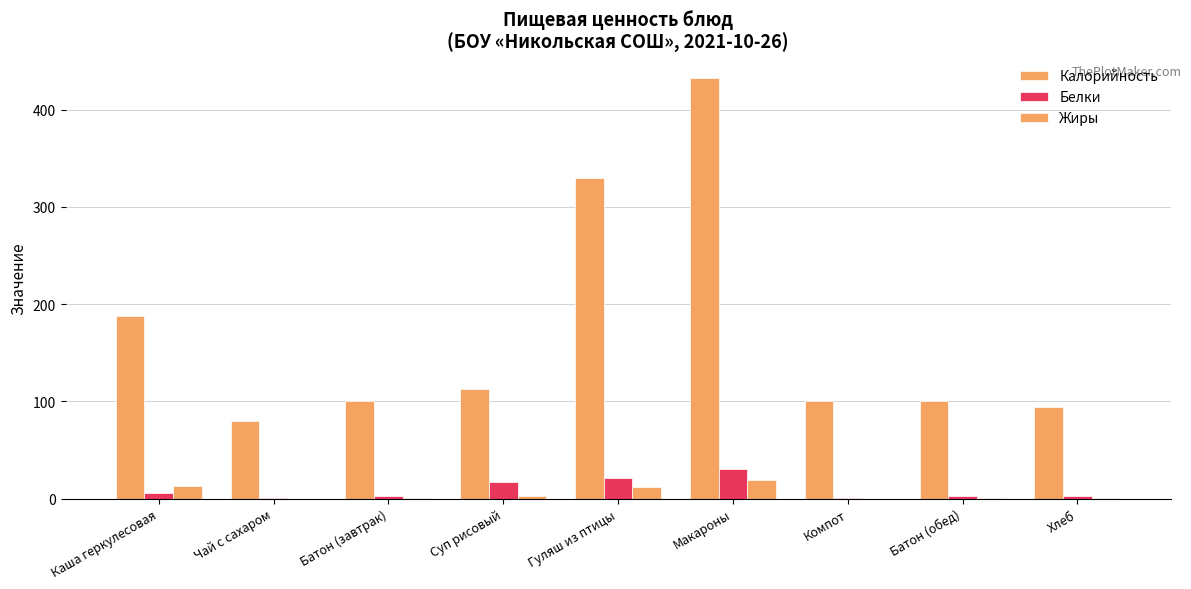

True or false: Белки has a value of 3.0 at Батон (обед).

True